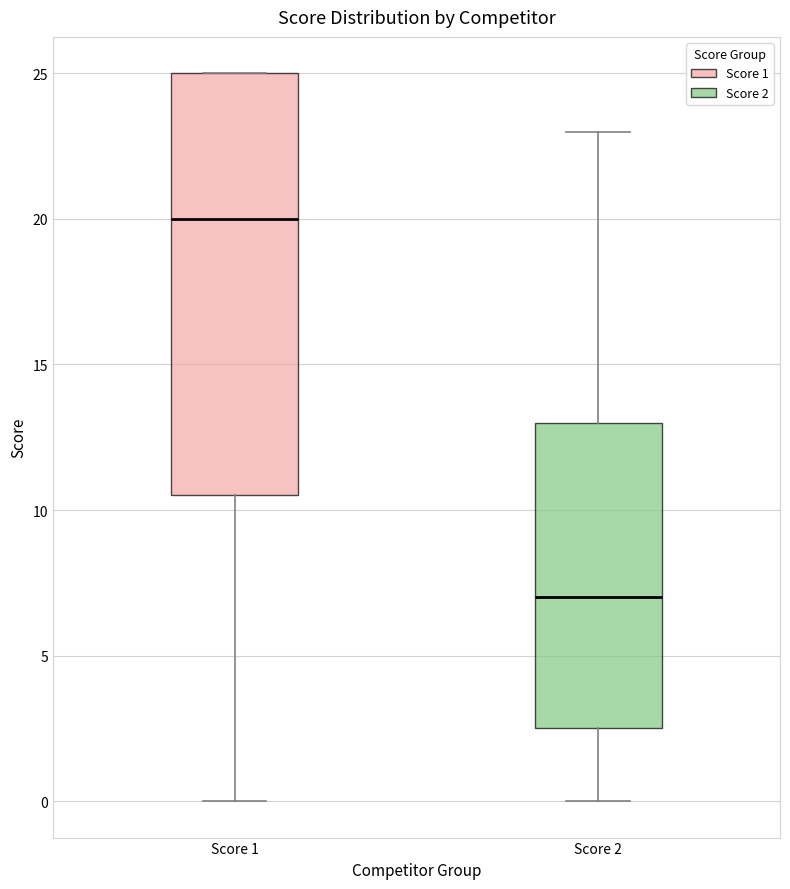

Comparing the boxes themselves (not the whiskers), which one is the tallest?

Score 1